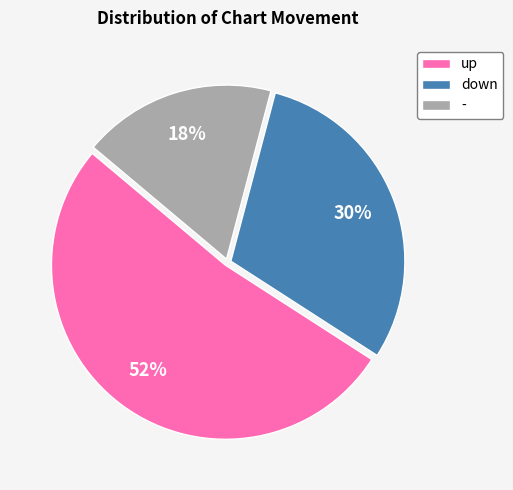

Combined, do down and up account for over 50%?

Yes